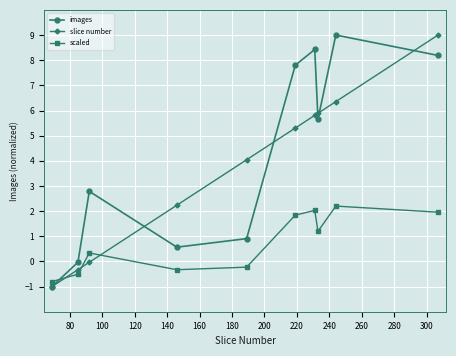

How many times do images and scaled cross each other?

1